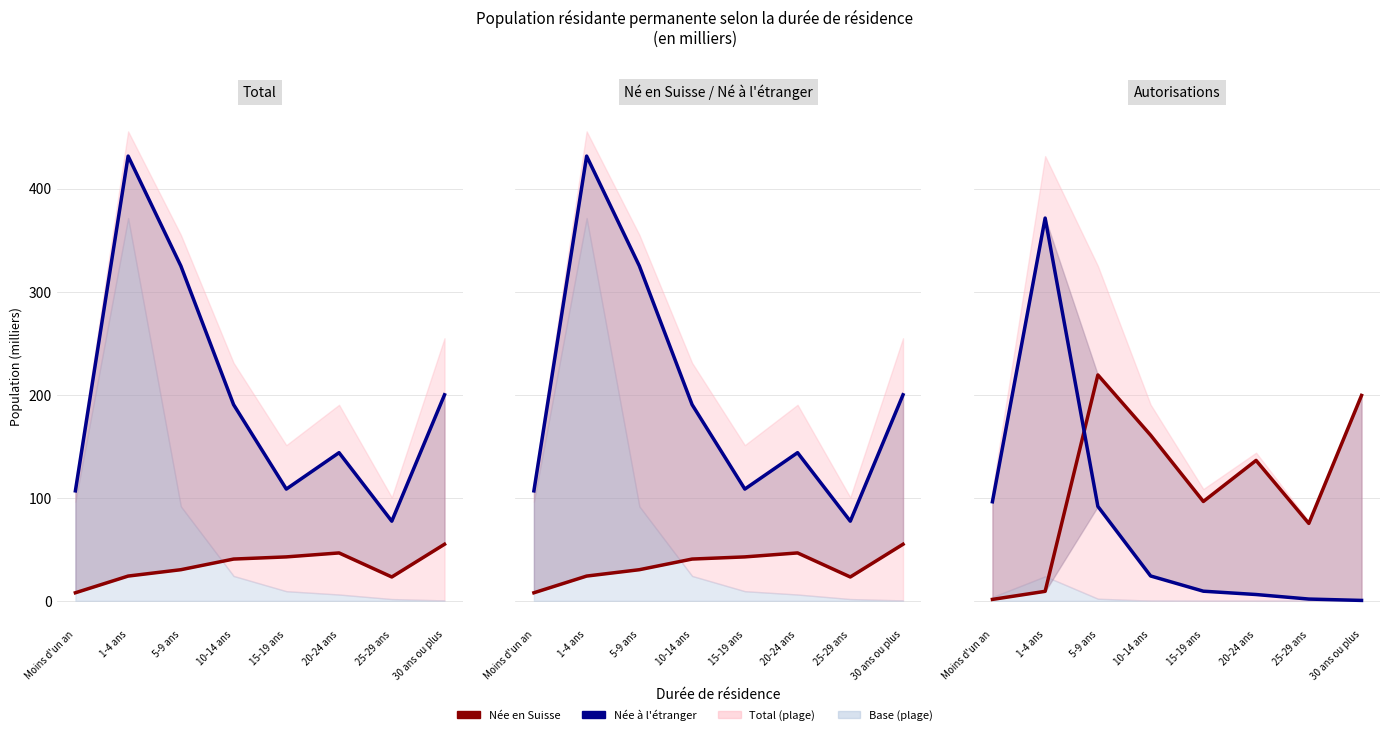

Does the chart have visible grid lines?

Yes